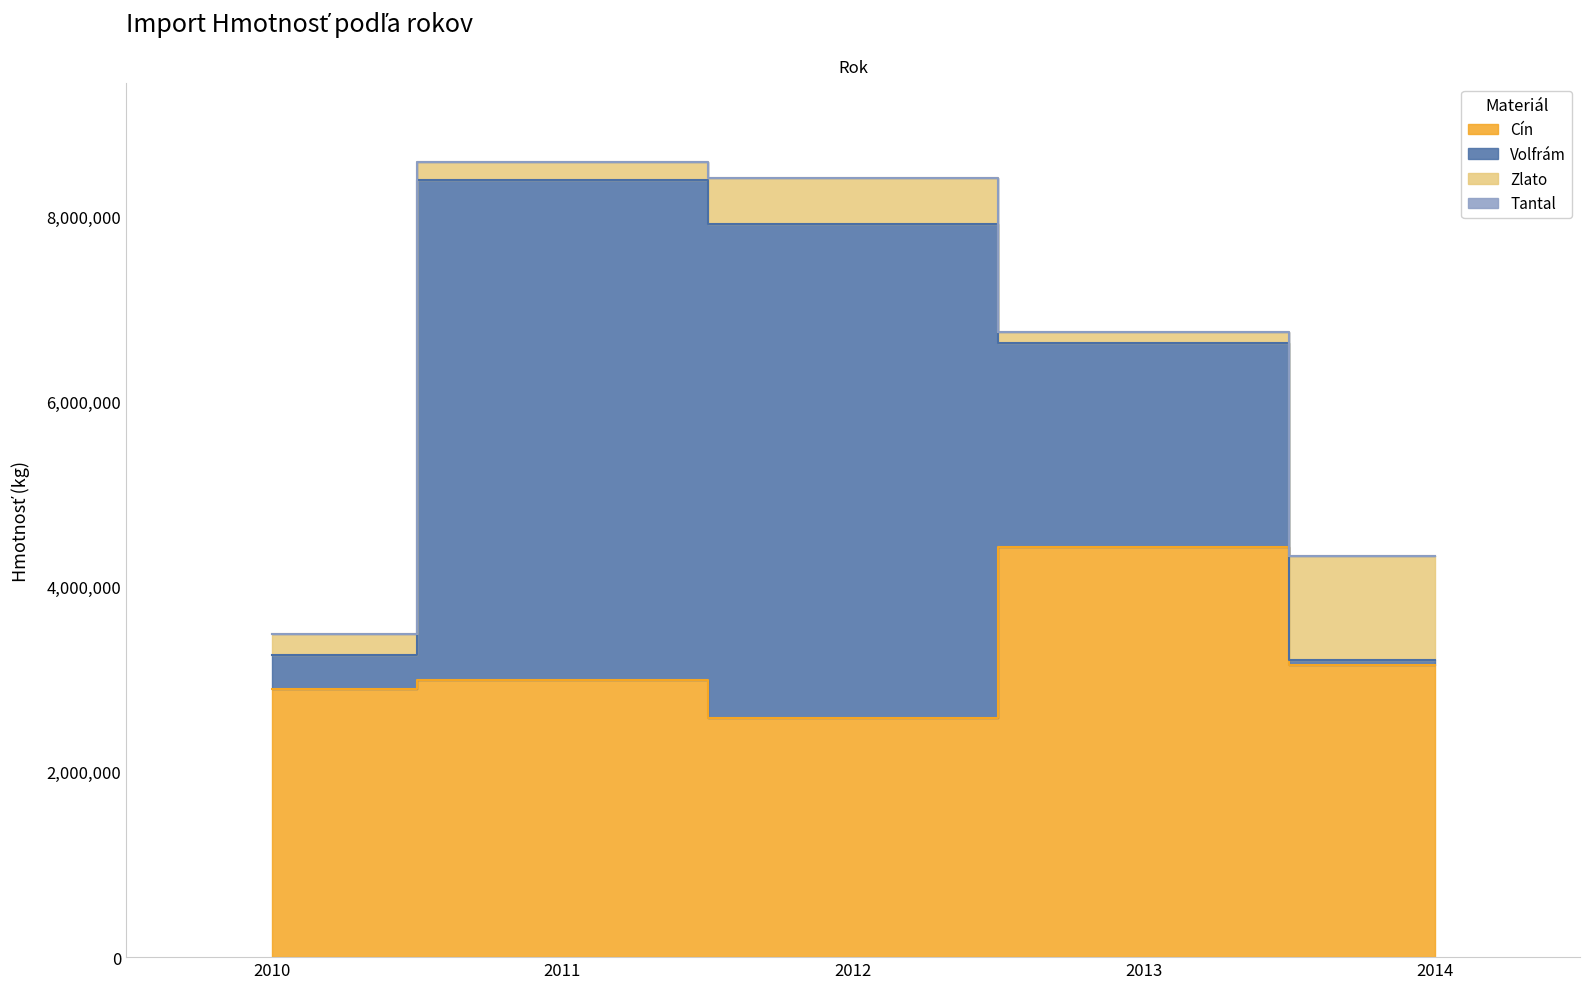

Where is the first local minimum for Zlato?

2011